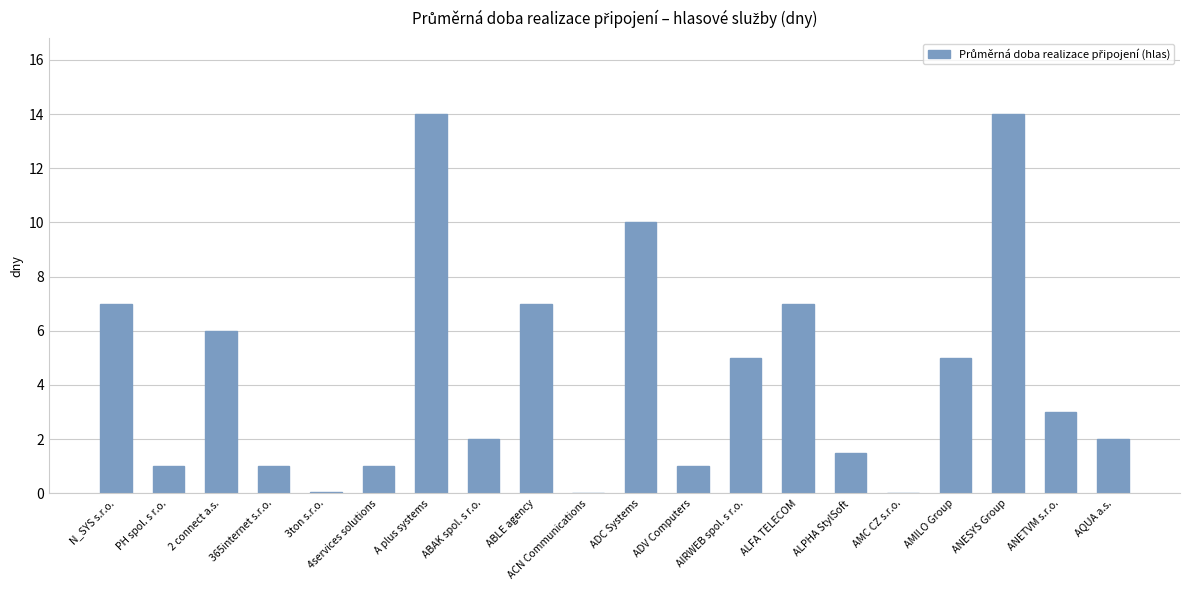

The chart shows a value of 7.0 at N_SYS s.r.o.. True or false?

True